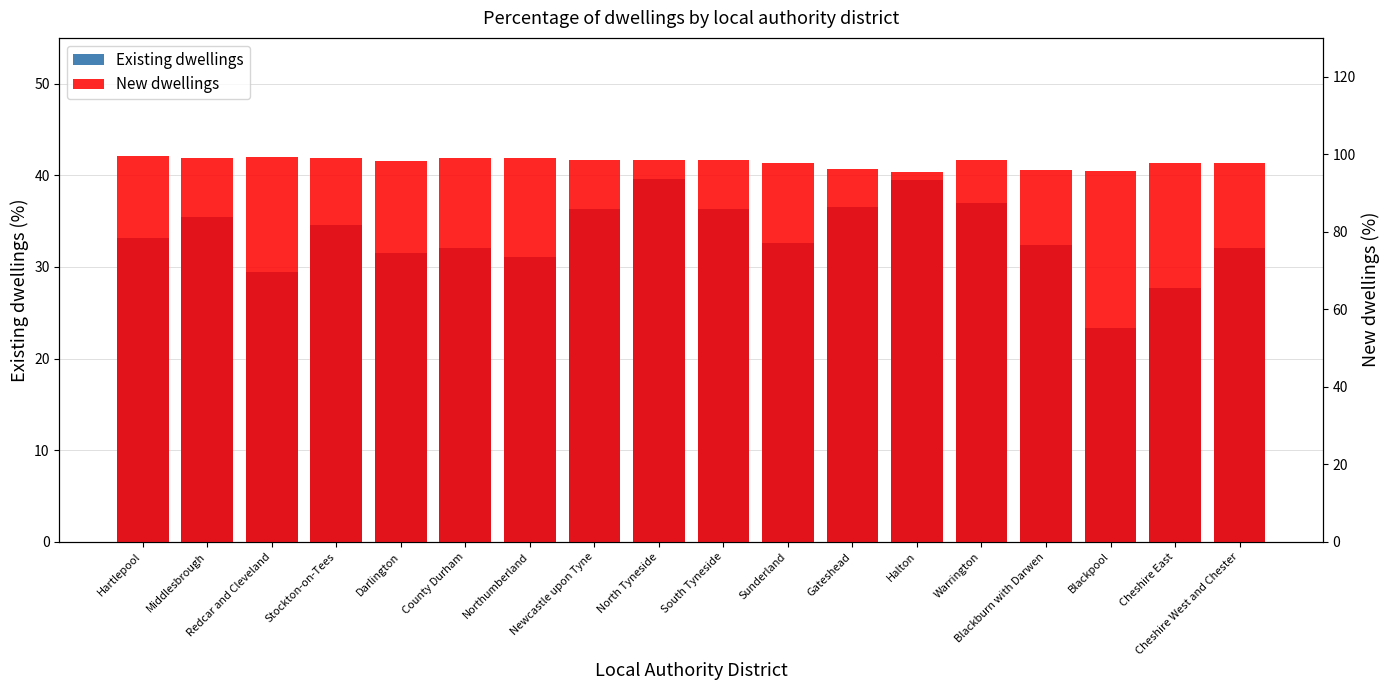

Between Stockton-on-Tees and South Tyneside, which is larger?

South Tyneside